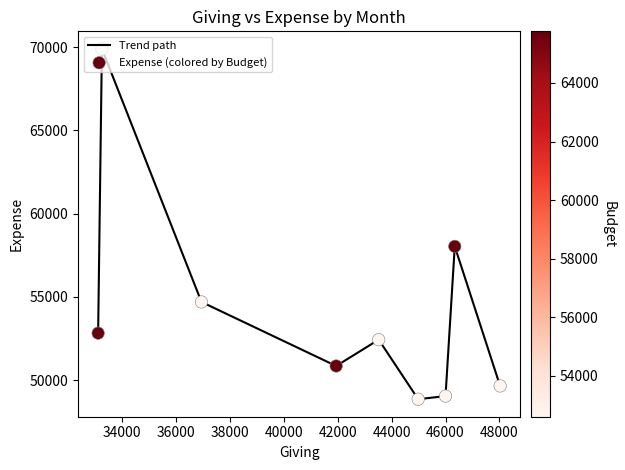

What is the difference between the maximum and minimum values?

21049.5